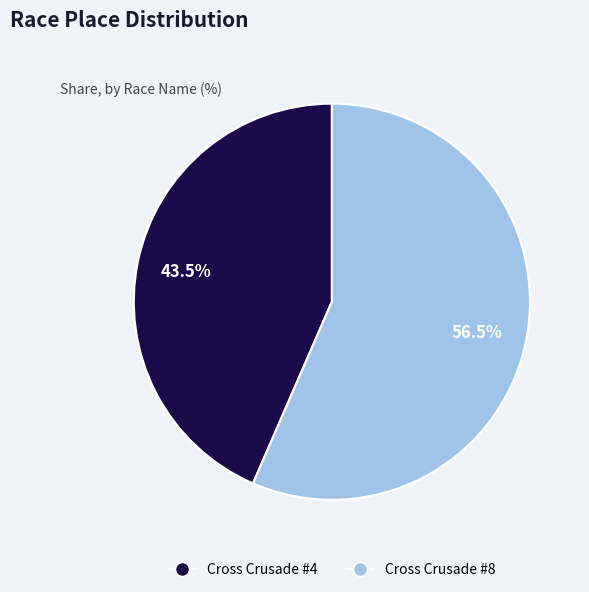

To the nearest percent, what is the combined percentage of Cross Crusade #4 and Cross Crusade #8?

100%